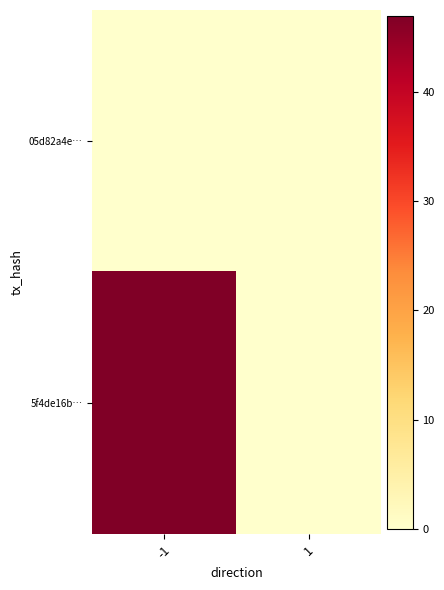

Reading left to right, list all the values displayed in this chart.

05d82a4e…: -1=0	1=0
5f4de16b…: -1=47	1=0